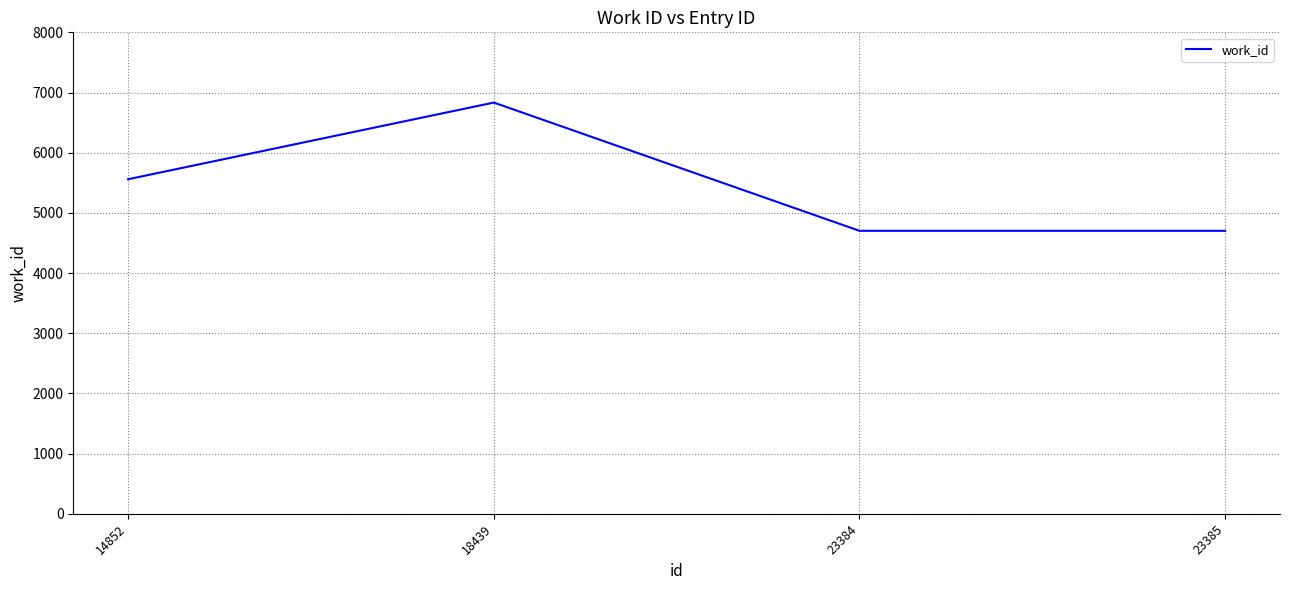

Read the value at 14852.

5559